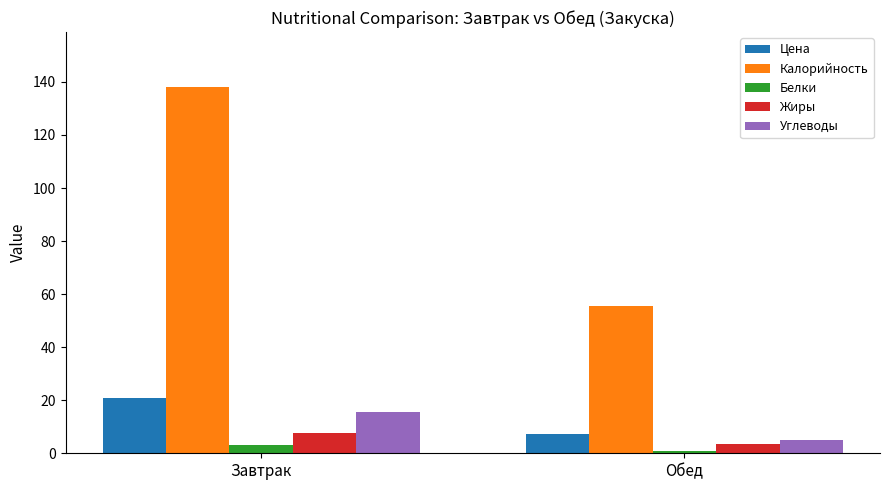

At how many categories does at least one series exceed 114?

1